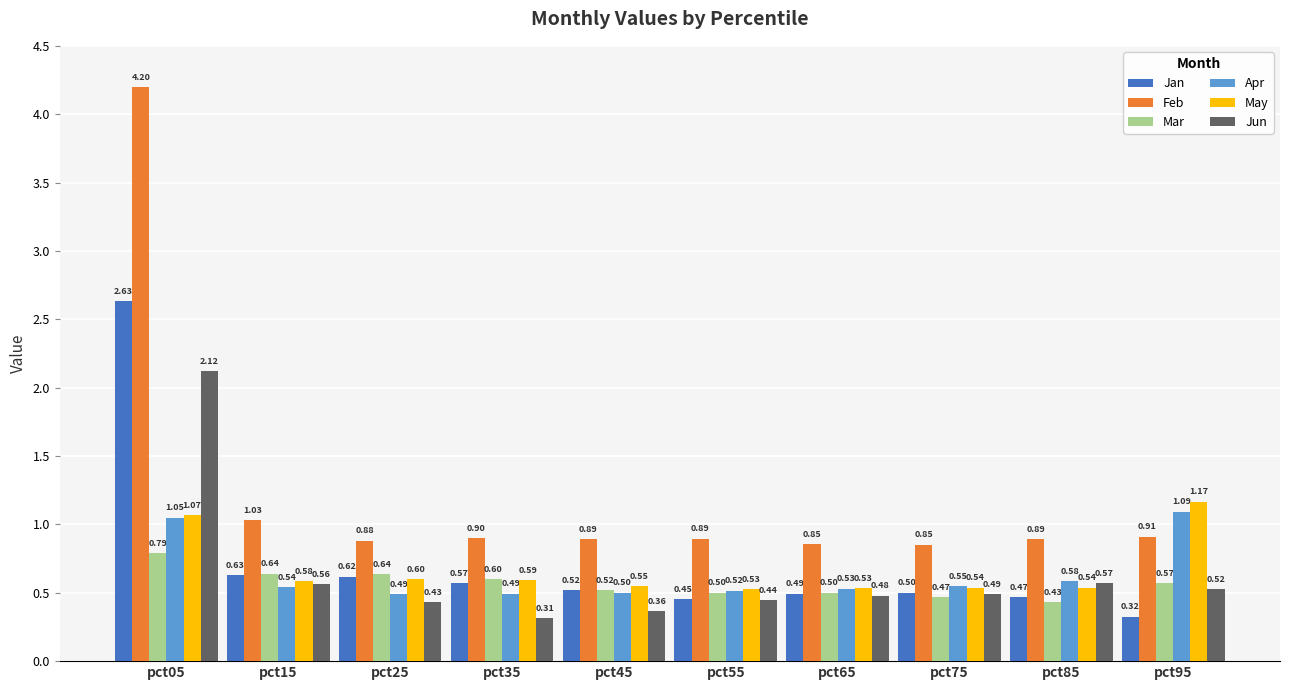

List the series in order of their peak value, highest first.

Feb, Jan, Jun, May, Apr, Mar